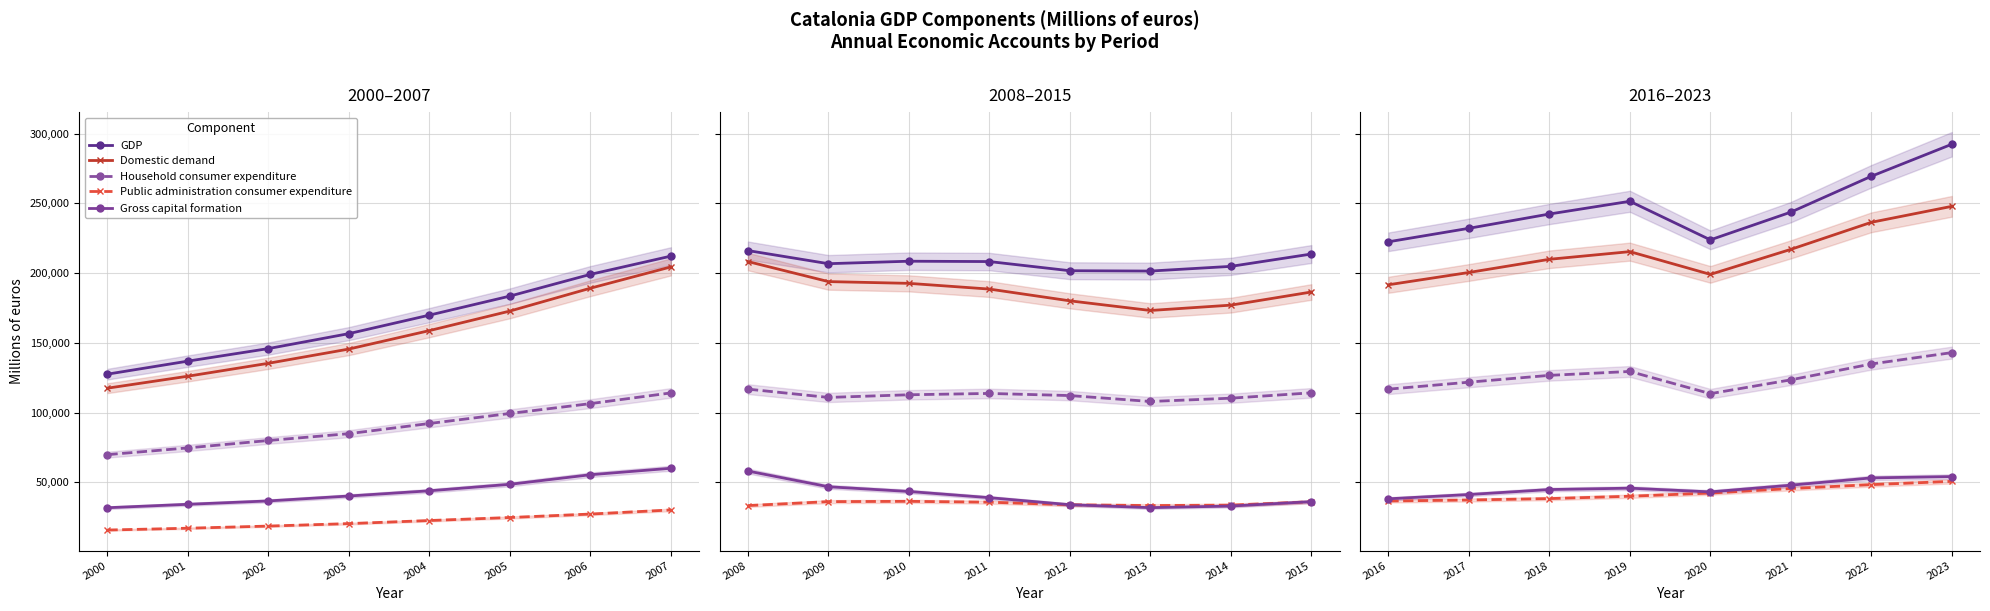

What is the greatest value displayed?

292474